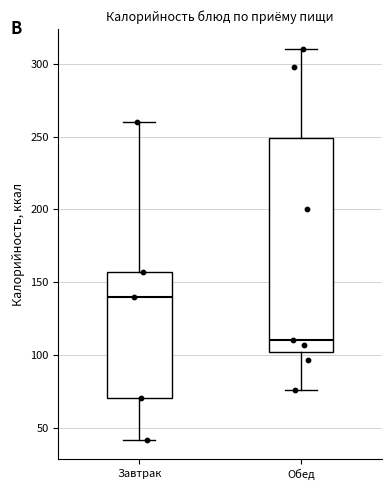

Comparing the boxes themselves (not the whiskers), which one is the tallest?

Обед